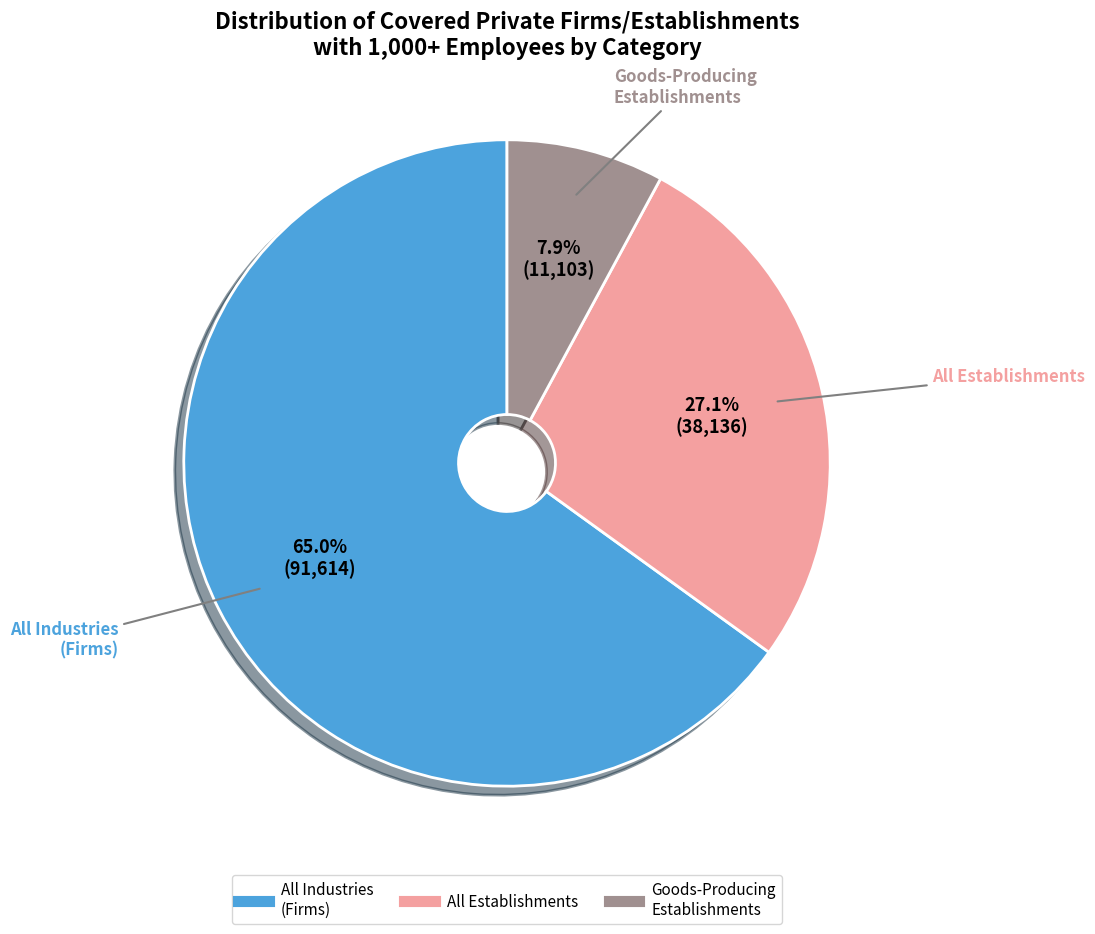

Does any single category account for the majority?

Yes